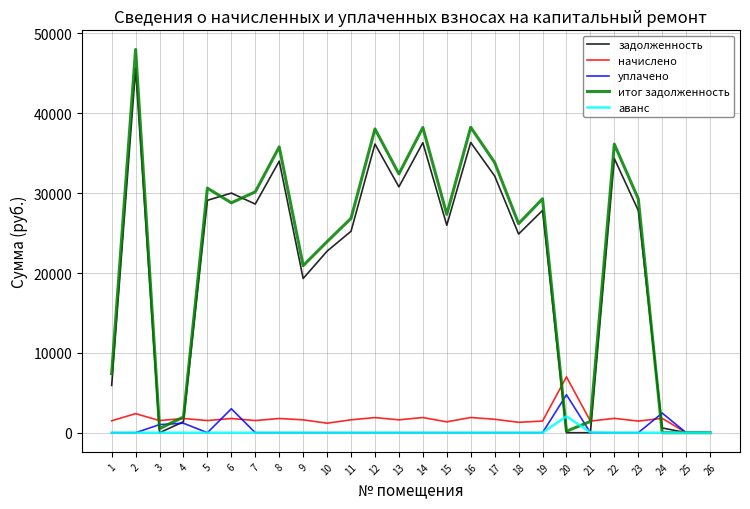

Which series has the largest total across all categories?

итог задолженность